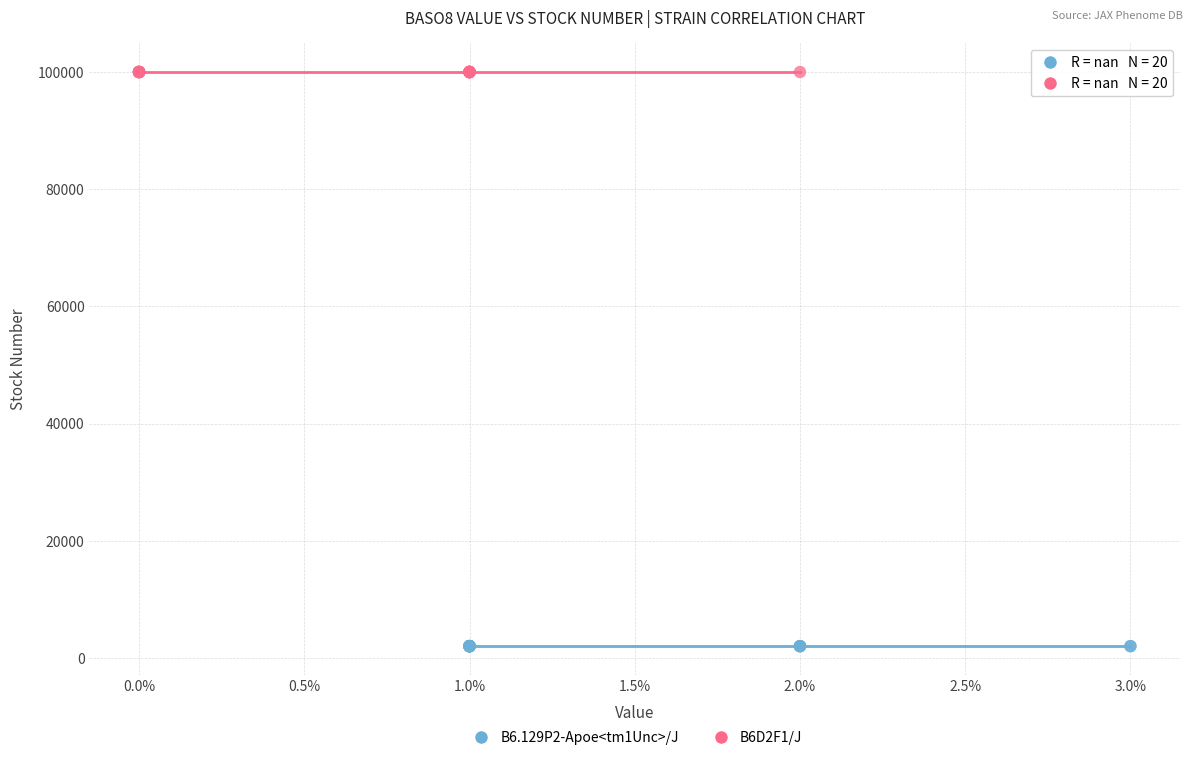

Which series contains the lowest Y value?

B6.129P2-Apoe<tm1Unc>/J